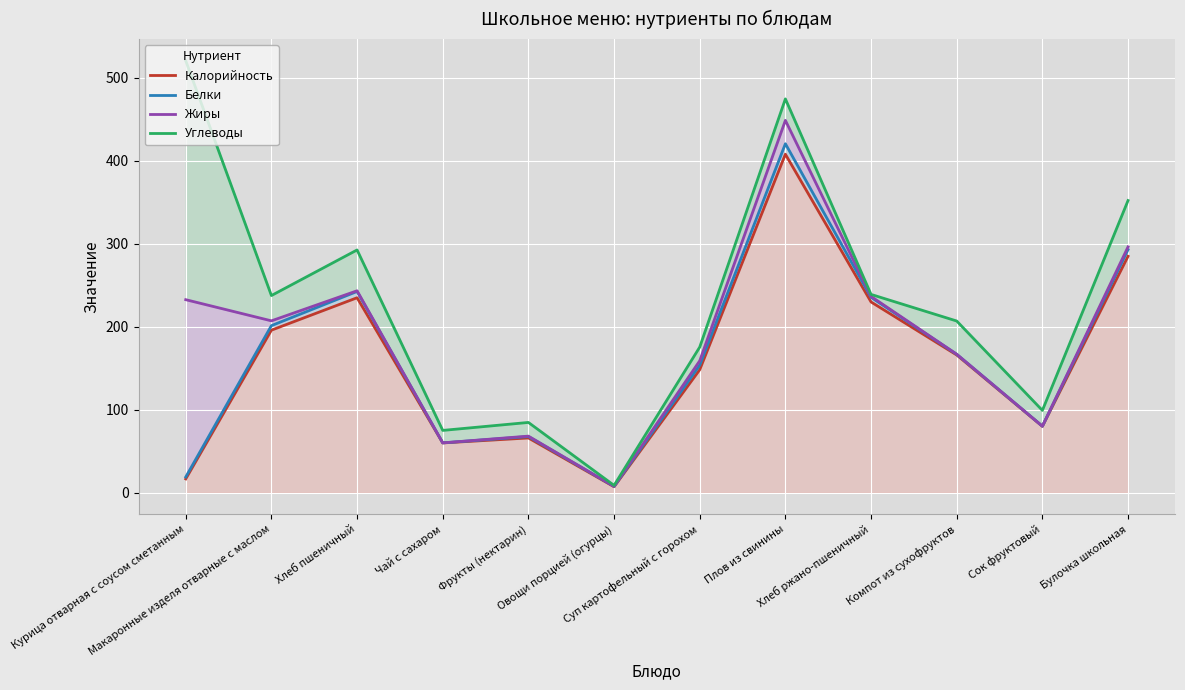

How many values in the Калорийность series are below 166?

6